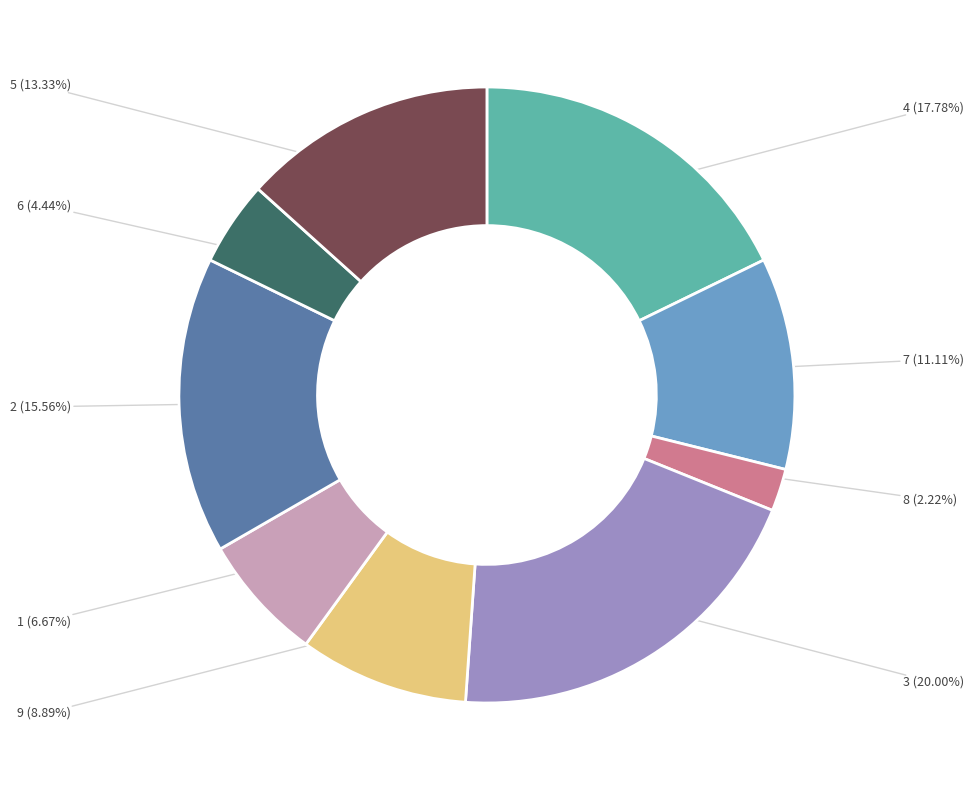

How many segments does this pie chart have?

9